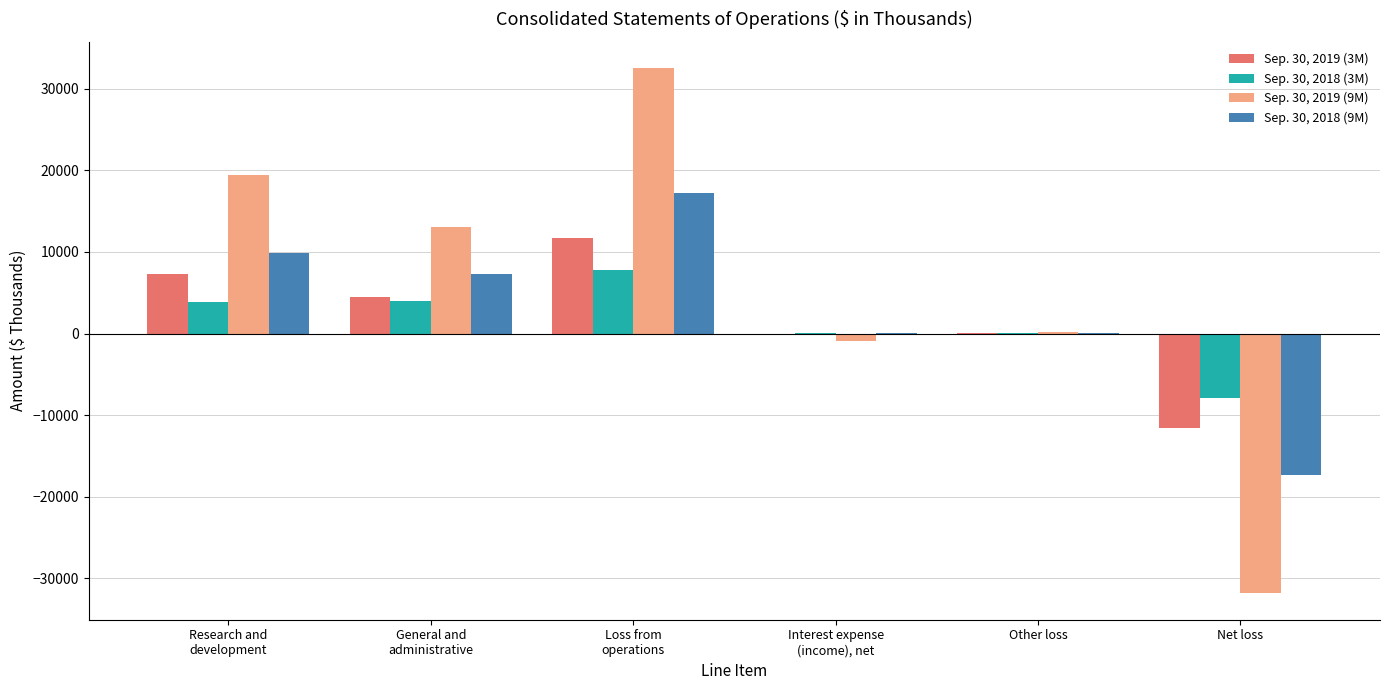

Count the number of categories in the chart.

6